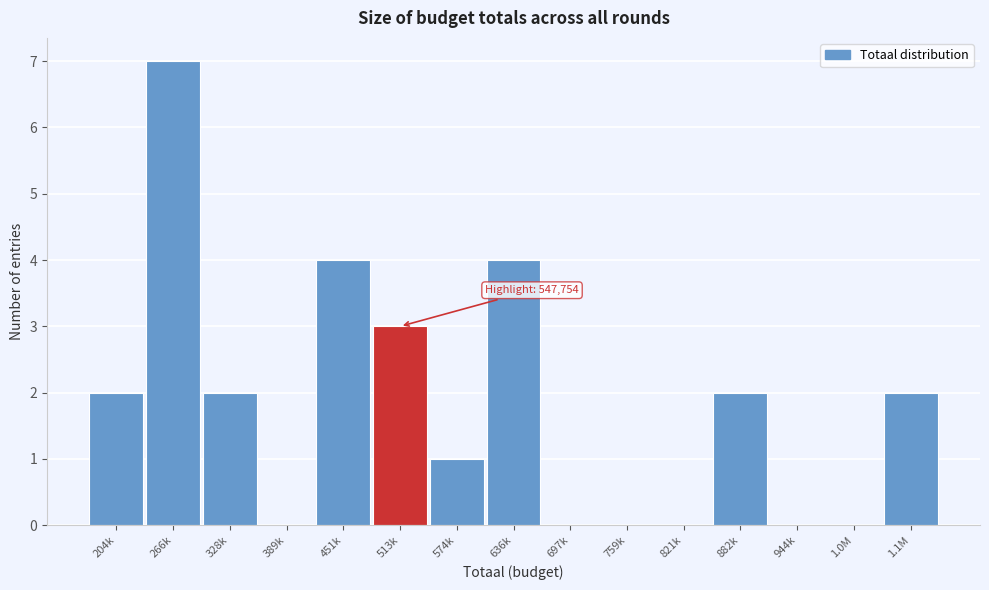

Reading left to right, list all the values displayed in this chart.

204k=2	266k=7	328k=2	389k=0	451k=4	513k=3	574k=1	636k=4	697k=0	759k=0	821k=0	882k=2	944k=0	1.0M=0	1.1M=2